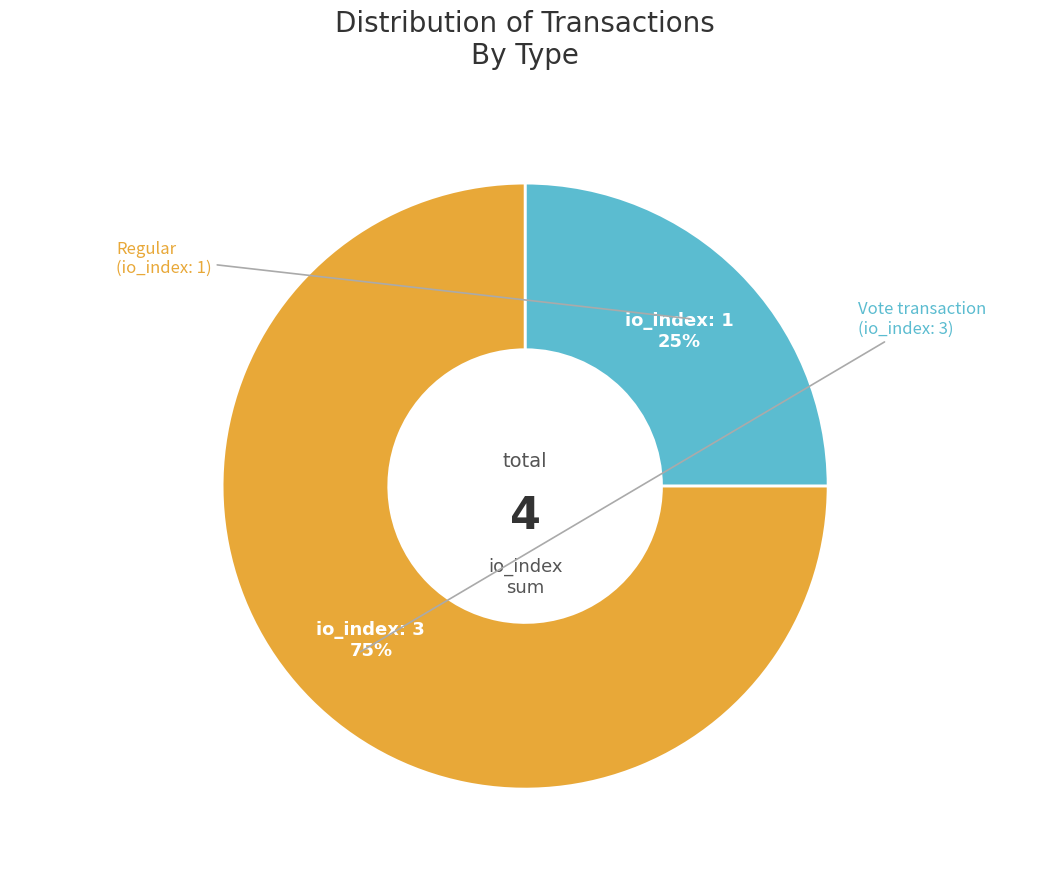

To the nearest percent, what is the difference between the Regular and Vote slice percentages?

50%